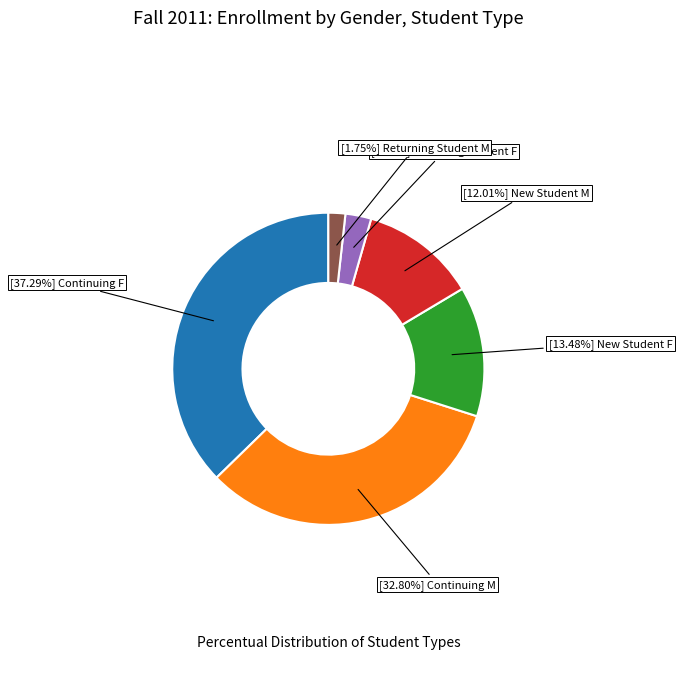

Is there any slice that represents more than half of the pie?

No